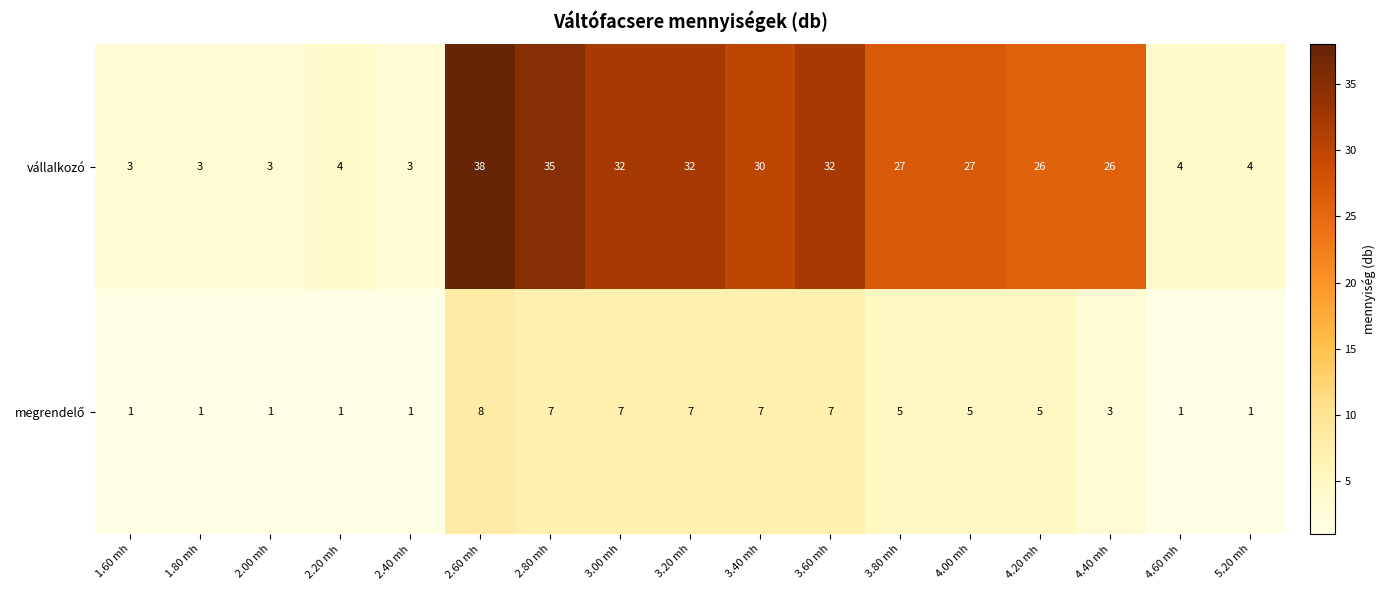

Which label corresponds to the largest value in the chart?

2.60 mh